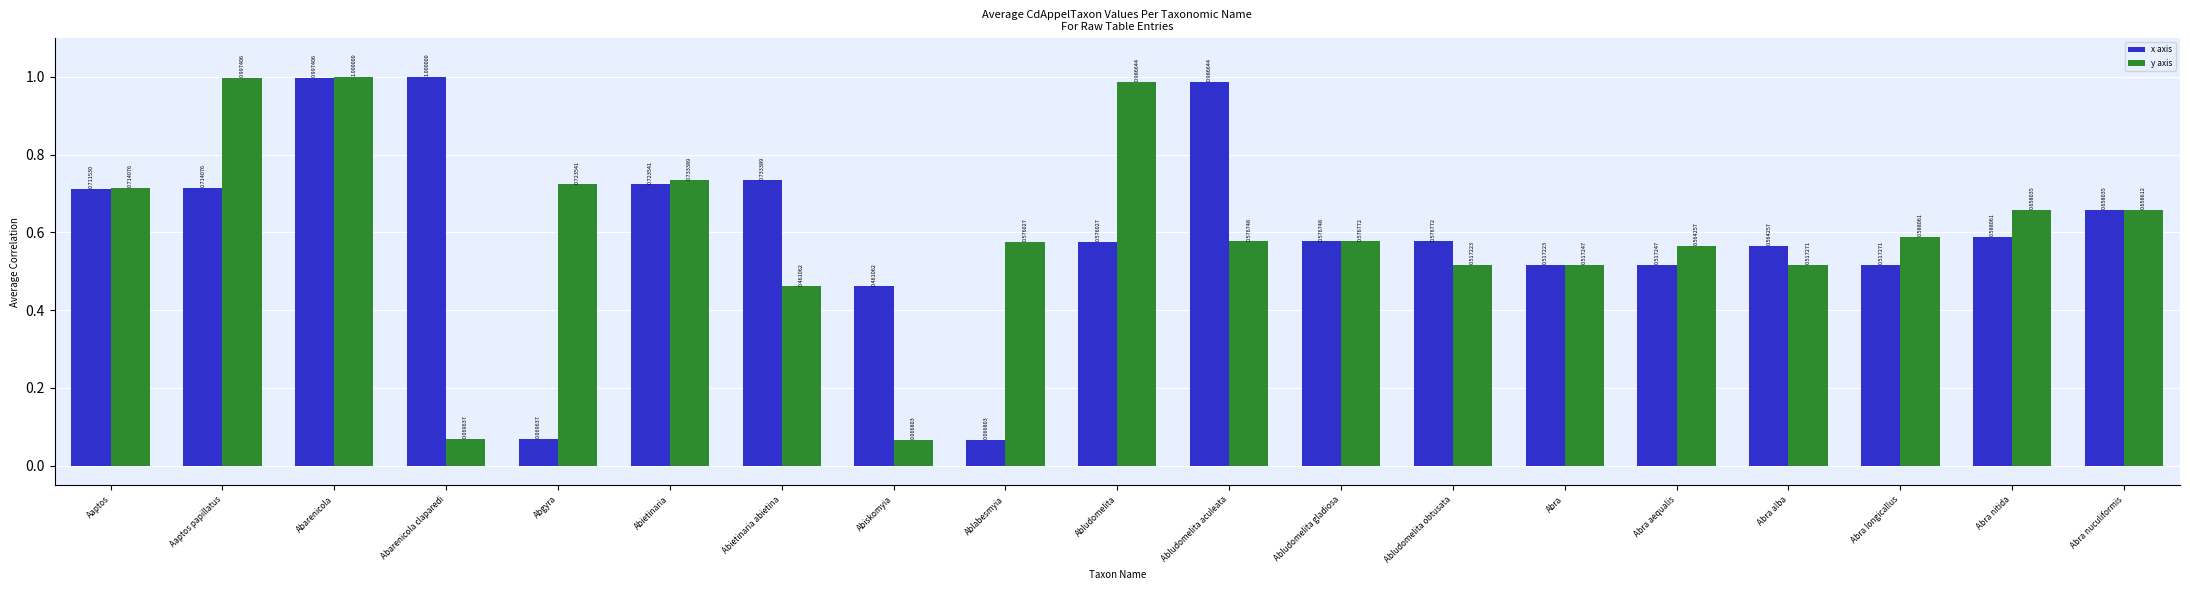

What is the label of the 17th bar from the left?

Abra longicallus